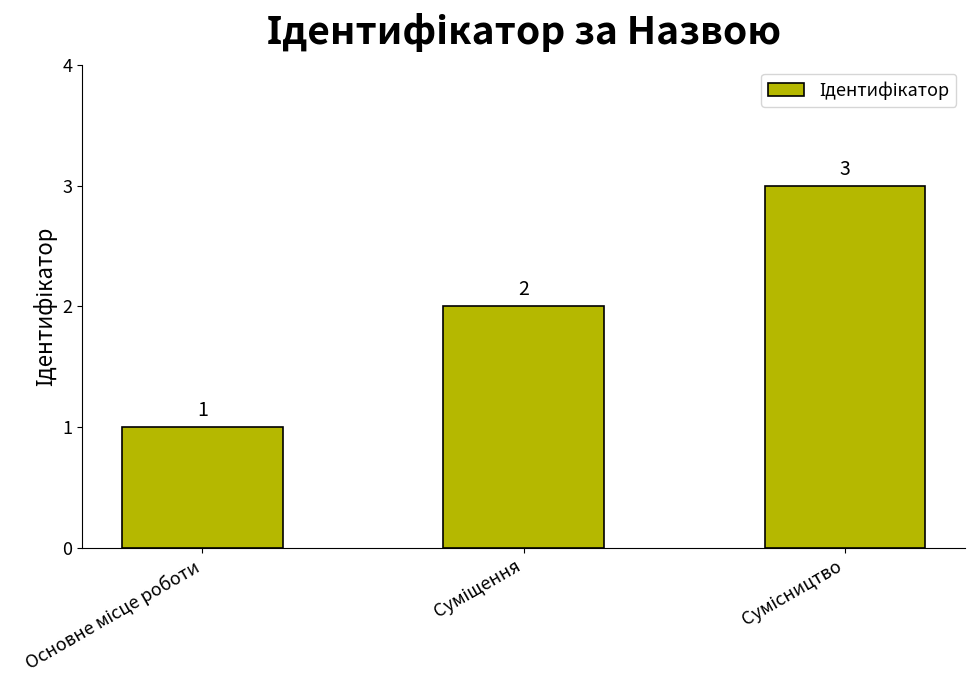

What is the maximum value shown in the chart?

3